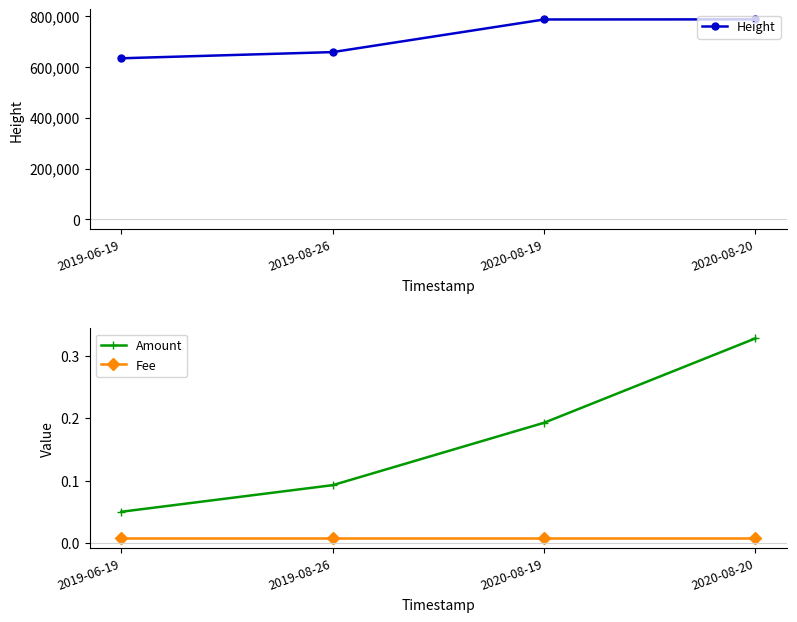

What is the total value across all series at 2019-08-26?

657828.1